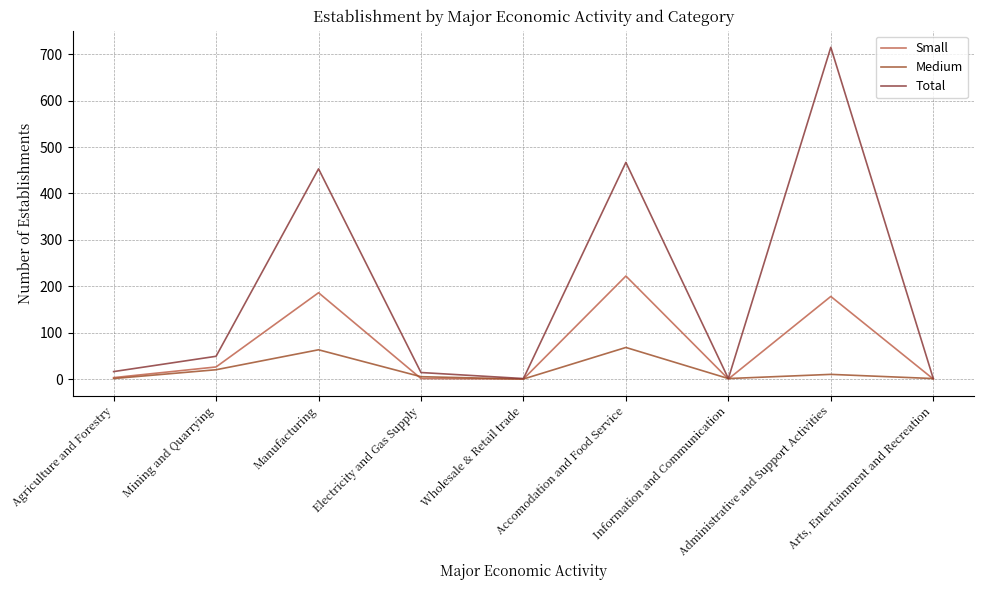

Which series has the largest total across all categories?

Total